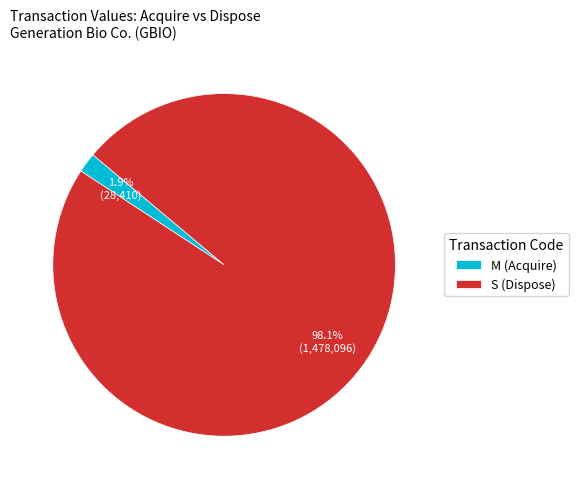

What percentage do S (Dispose) and M (Acquire) together represent?

100.0%